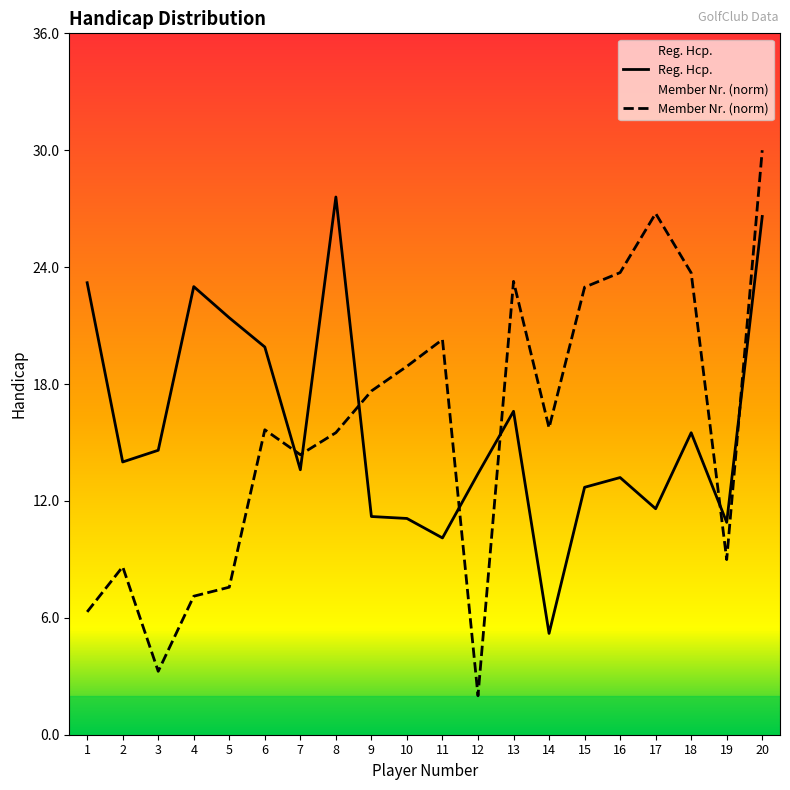

At how many categories does at least one series exceed 12?

19